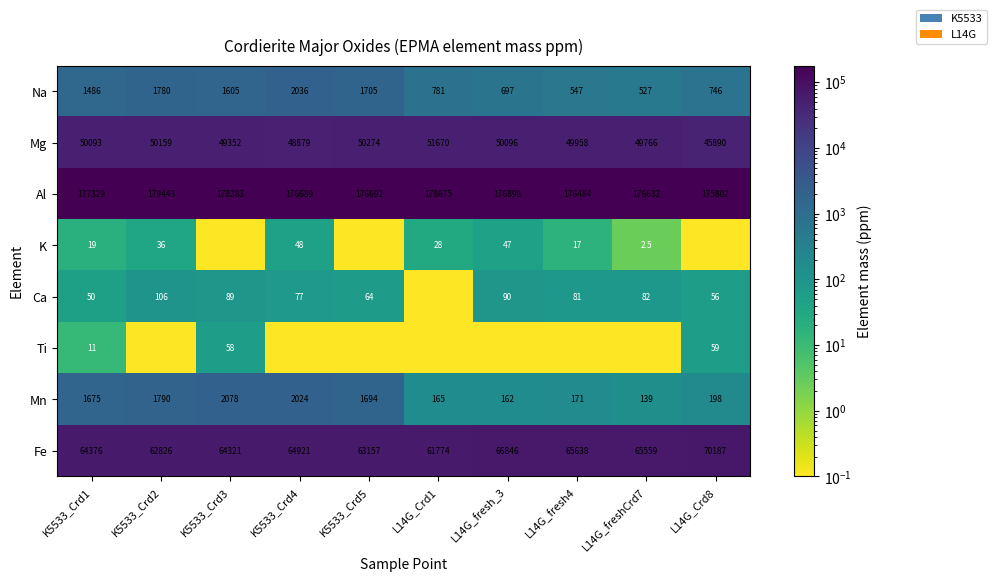

At which label is Al closest to 177622?

K5533_Crd1